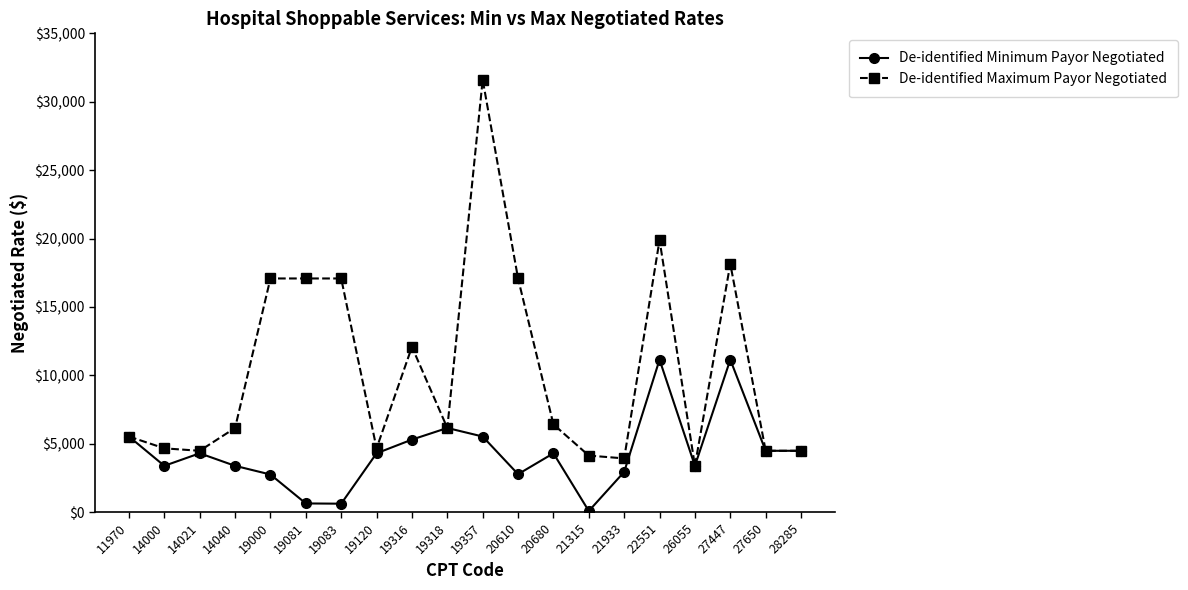

What is the spread (max minus min) of values at 20610?

14308.0